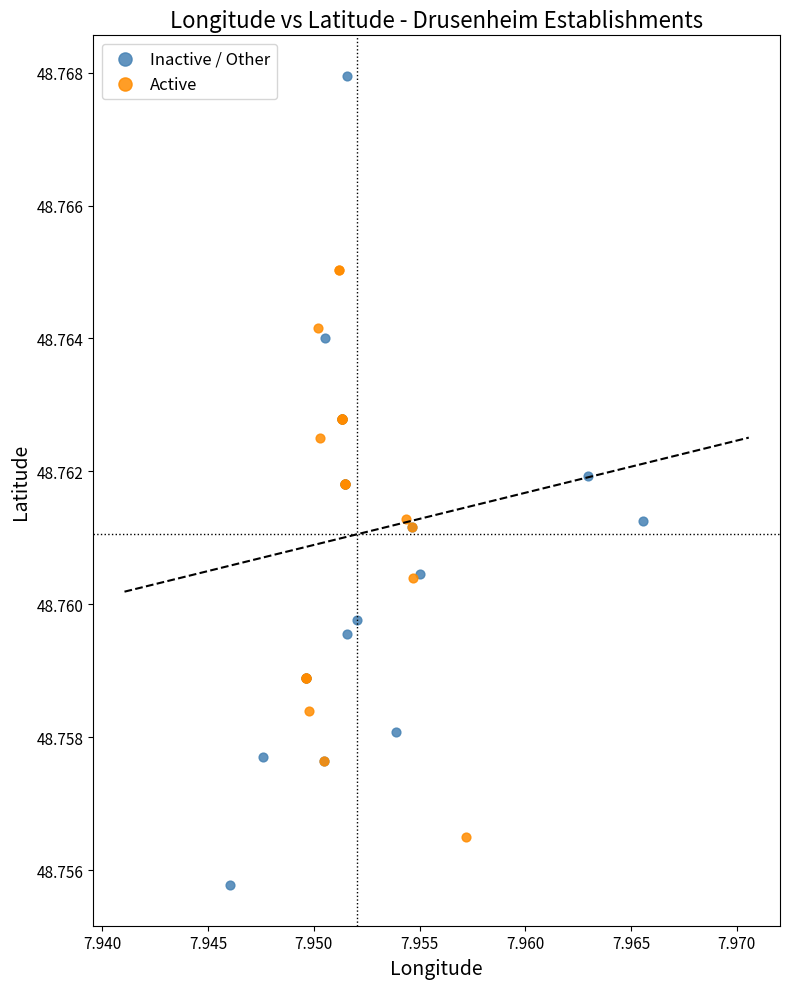

Which series has the widest spread of Y values?

Inactive / Other